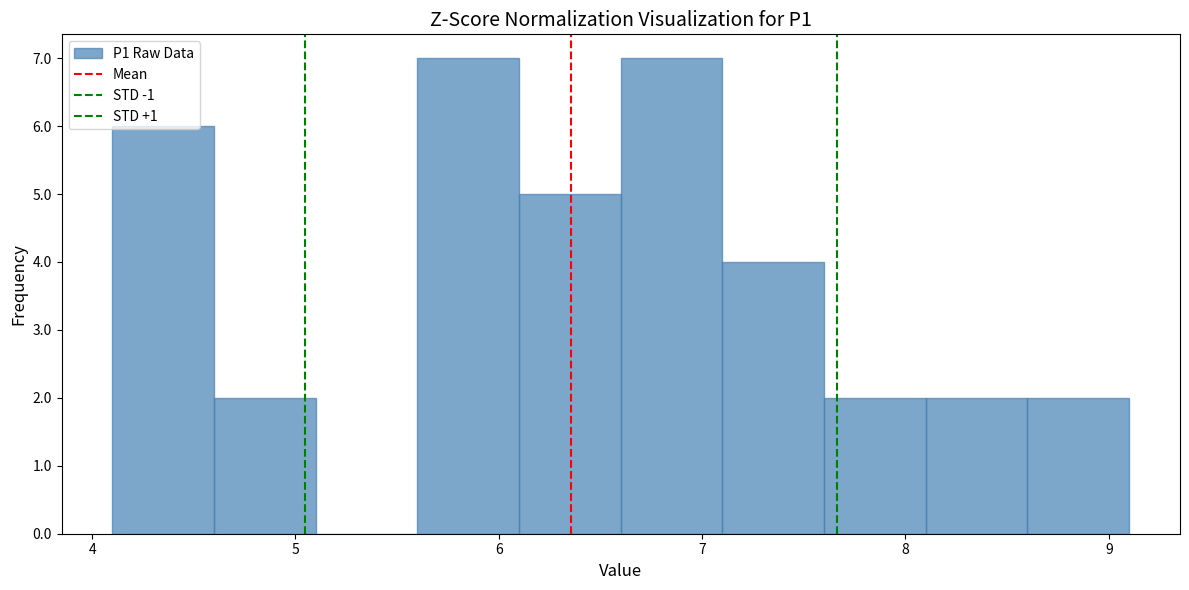

Reading left to right, list every bar in this chart as the range it spans on the x-axis followed by its height. The values are not printed on the chart, so give them approximately, as read against the axis.

4.1 to 4.6: 6
4.6 to 5.1: 2
5.1 to 5.6: 0
5.6 to 6.1: 7
6.1 to 6.6: 5
6.6 to 7.1: 7
7.1 to 7.6: 4
7.6 to 8.1: 2
8.1 to 8.6: 2
8.6 to 9.1: 2